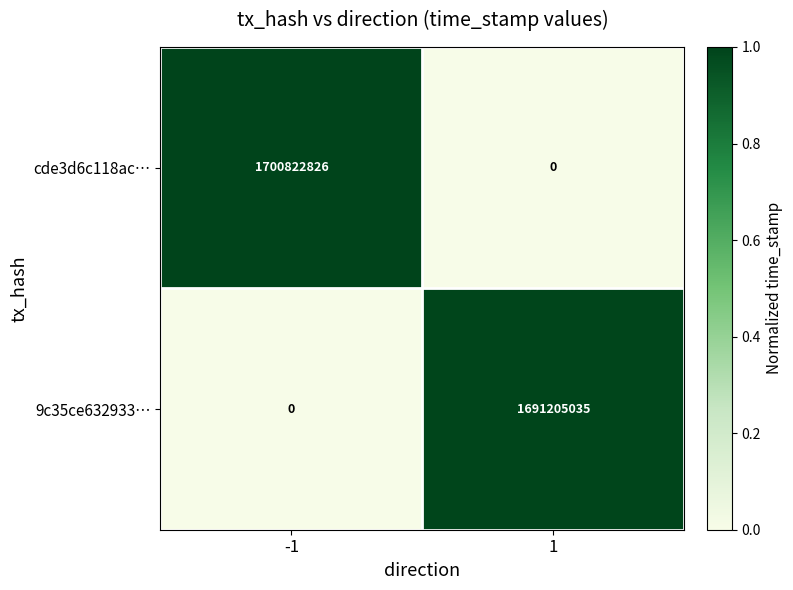

Which series has the largest total across all categories?

cde3d6c118ac…